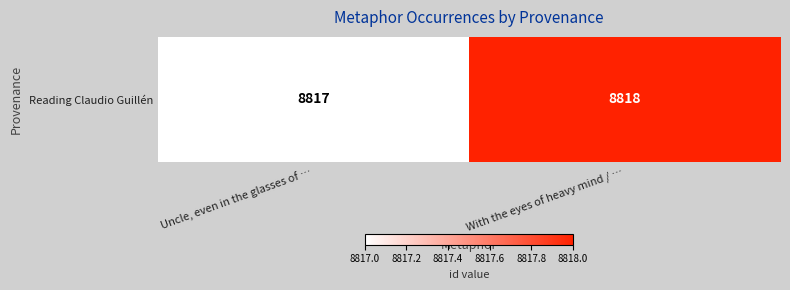

True or false: the data shows 4628 at With the eyes of heavy mind / ….

False